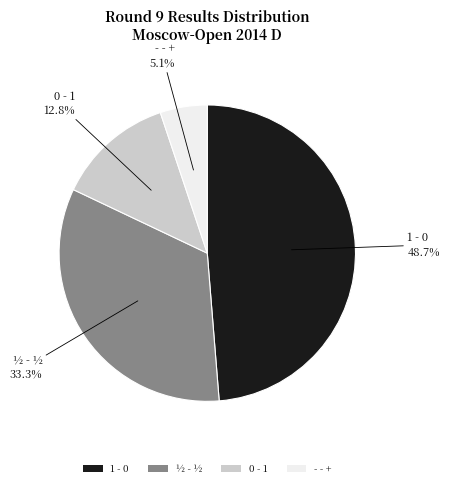

To the nearest percent, what is the combined percentage of 1 - 0 and ½ - ½?

82%